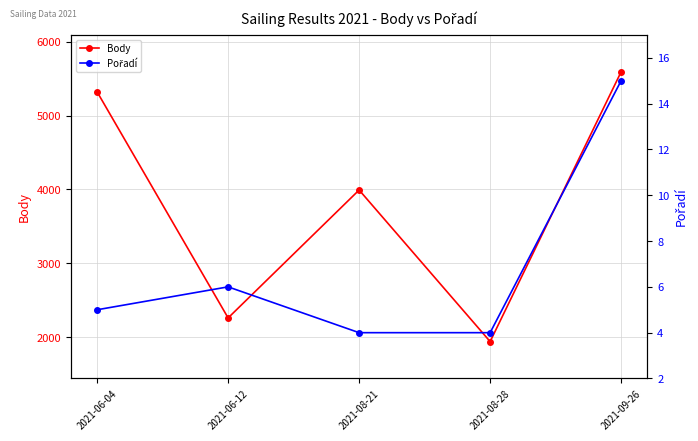

What is the smallest value displayed?

4